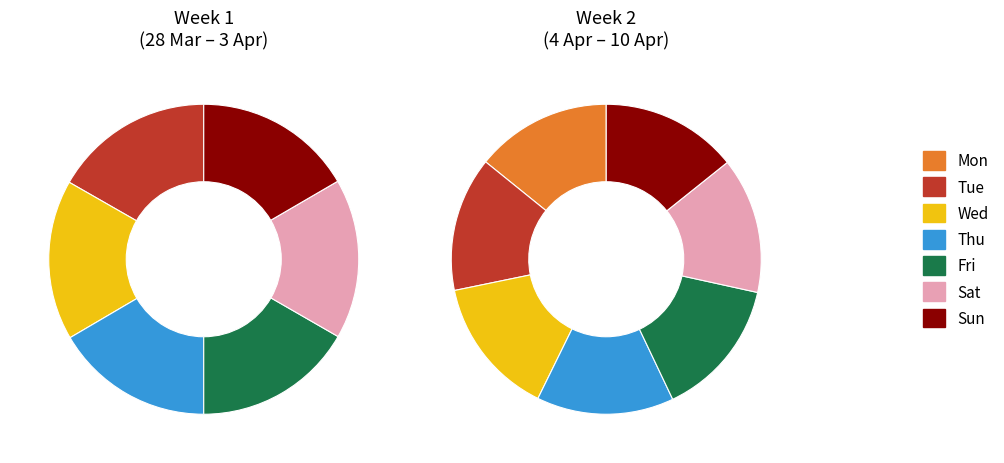

What percentage is NOT represented by Tue?

83.3%